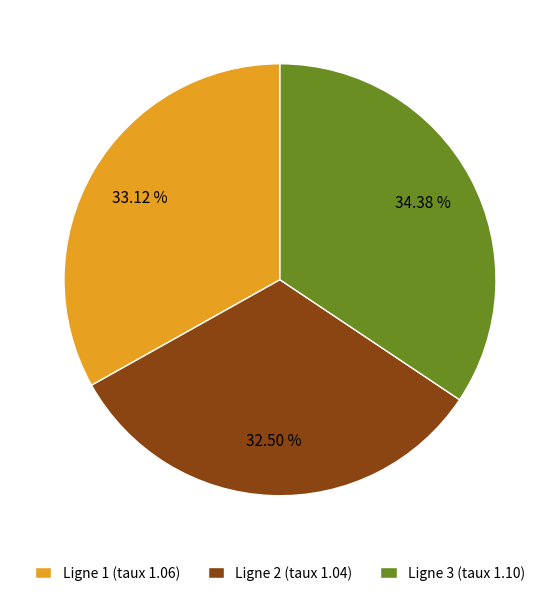

Do Ligne 1 (taux 1.06) and Ligne 3 (taux 1.10) together represent more than half of the pie?

Yes